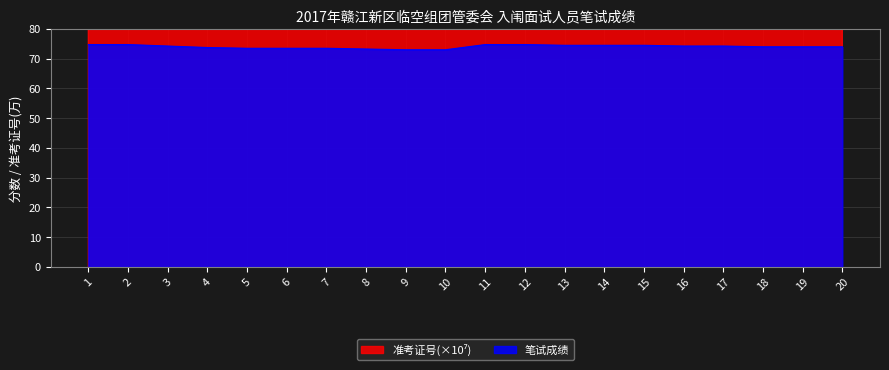

How many values in the 笔试成绩 series exceed 74?

10